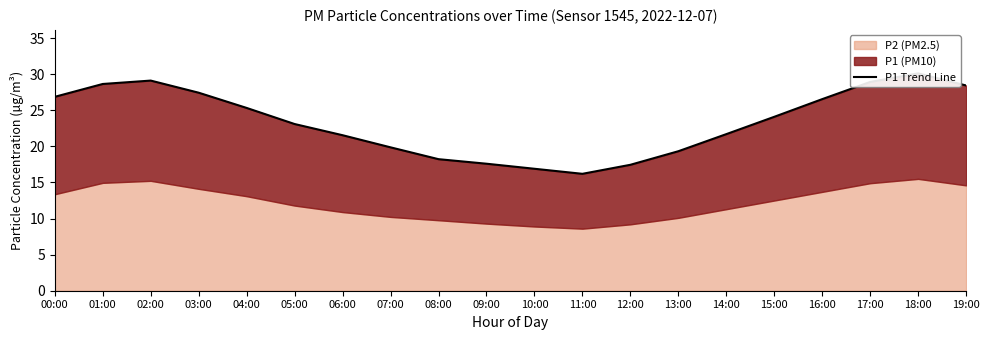

What is the change in value from 04:00 to 08:00?

-7.1